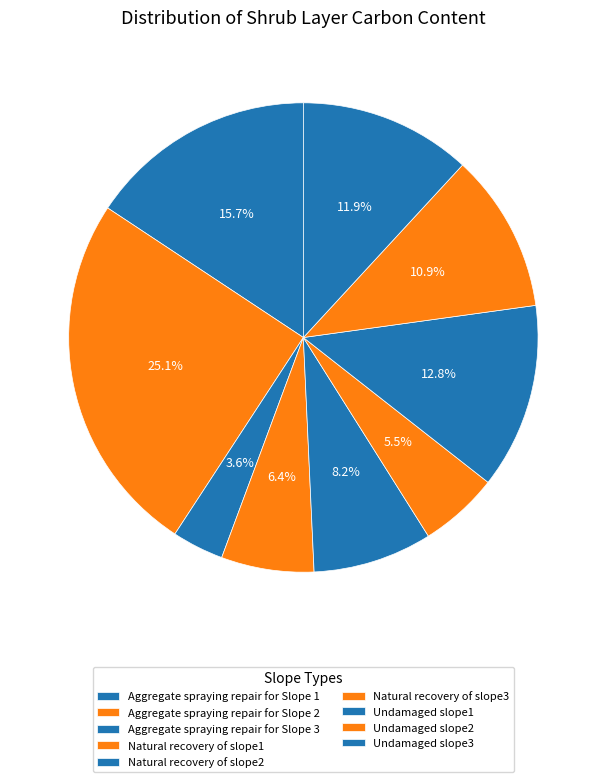

Which has a higher value, Natural recovery of slope1 or Aggregate spraying repair for Slope 1?

Aggregate spraying repair for Slope 1